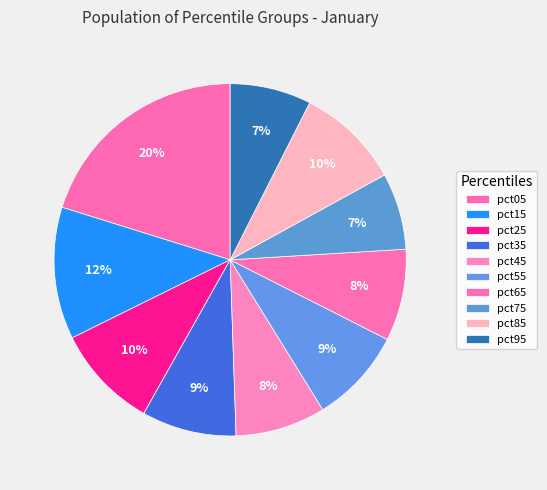

What is the largest slice in the pie chart?

pct05